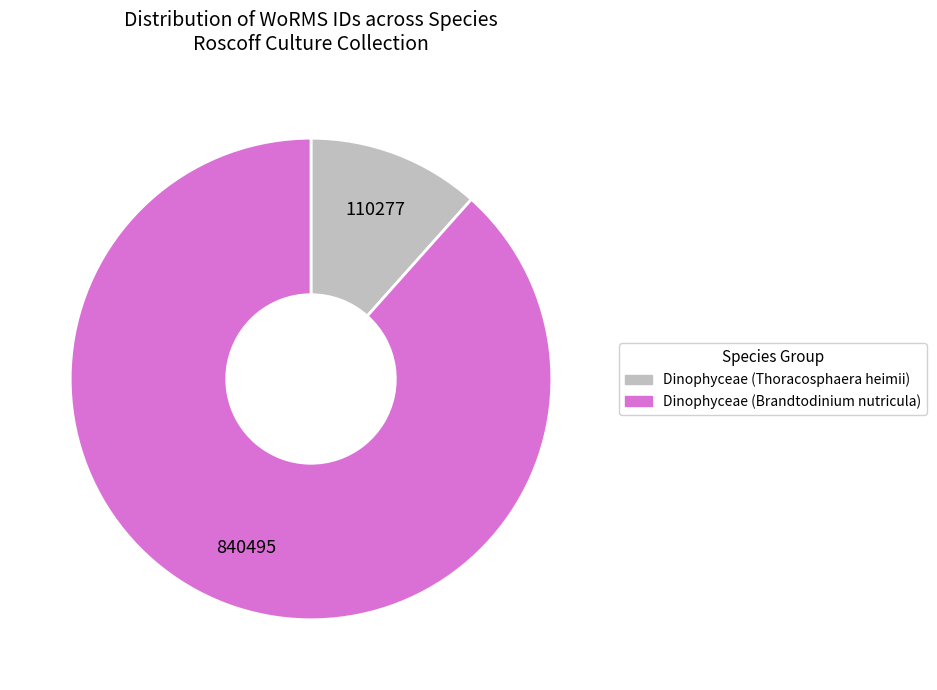

What is the largest slice in the pie chart?

Dinophyceae (Brandtodinium nutricula)